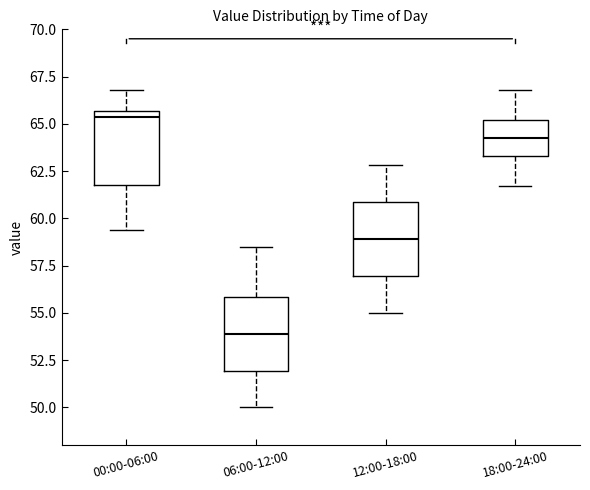

Reading left to right, transcribe this box plot: for each box, give where its median line is, the range the box spans, and where its two whiskers end, as read against the y-axis. The values are not printed on the chart, so give them approximately, as read against the axis.

00:00-06:00: median 65.5 (just below the box's upper edge), box 62.0 to 65.5, whiskers 59.5 to 67.0
06:00-12:00: median 54.0, box 52.0 to 56.0, whiskers 50.0 to 58.5
12:00-18:00: median 59.0, box 57.0 to 61.0, whiskers 55.0 to 63.0
18:00-24:00: median 64.5, box 63.5 to 65.0, whiskers 61.5 to 67.0